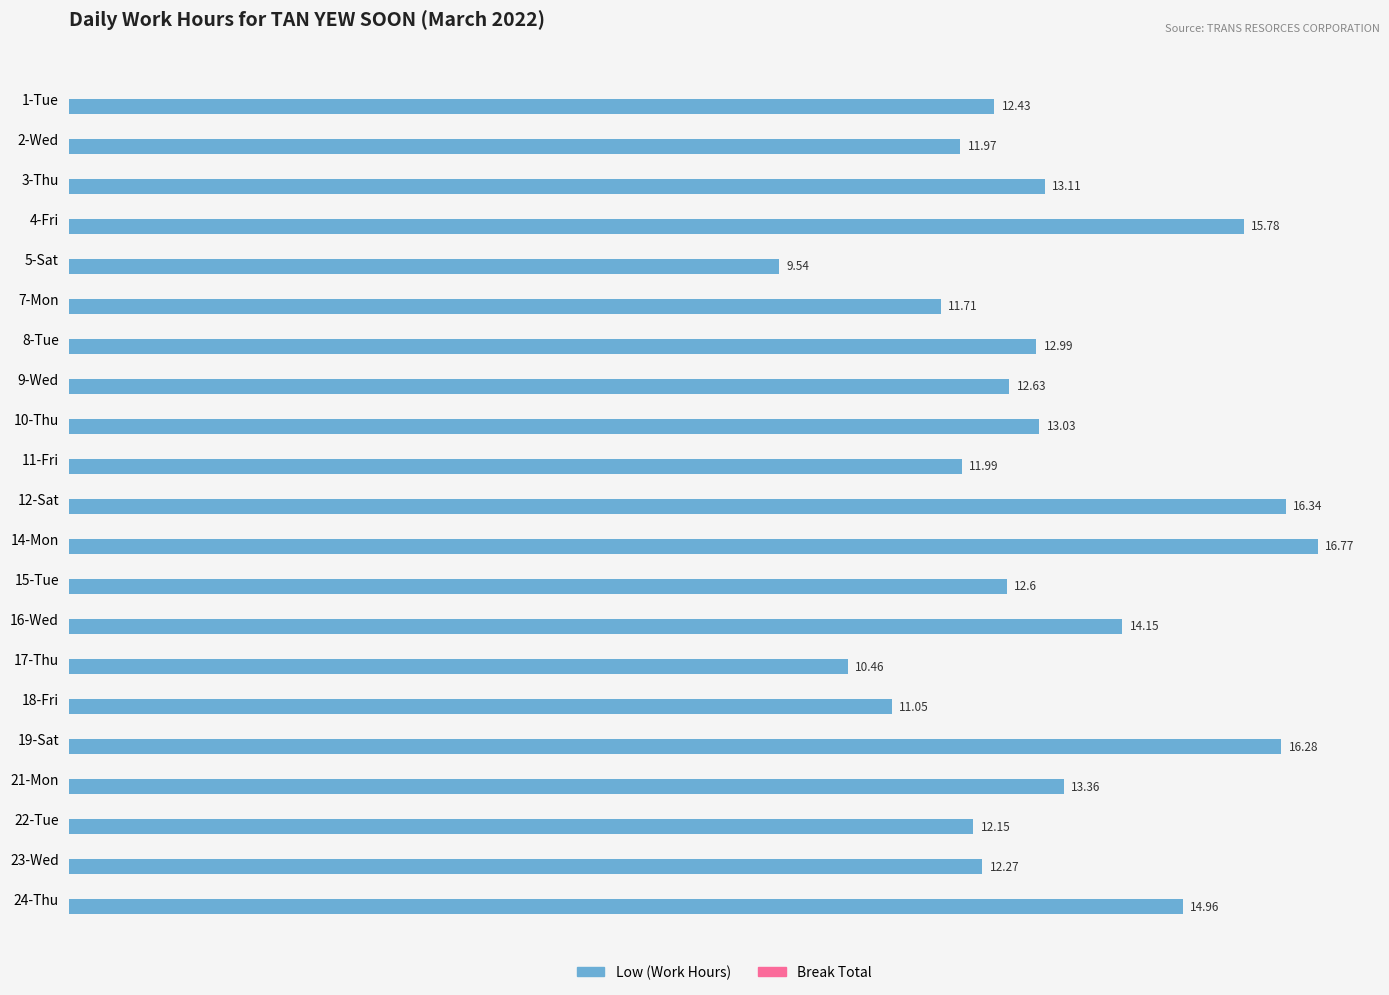

Does the chart contain any negative values?

No